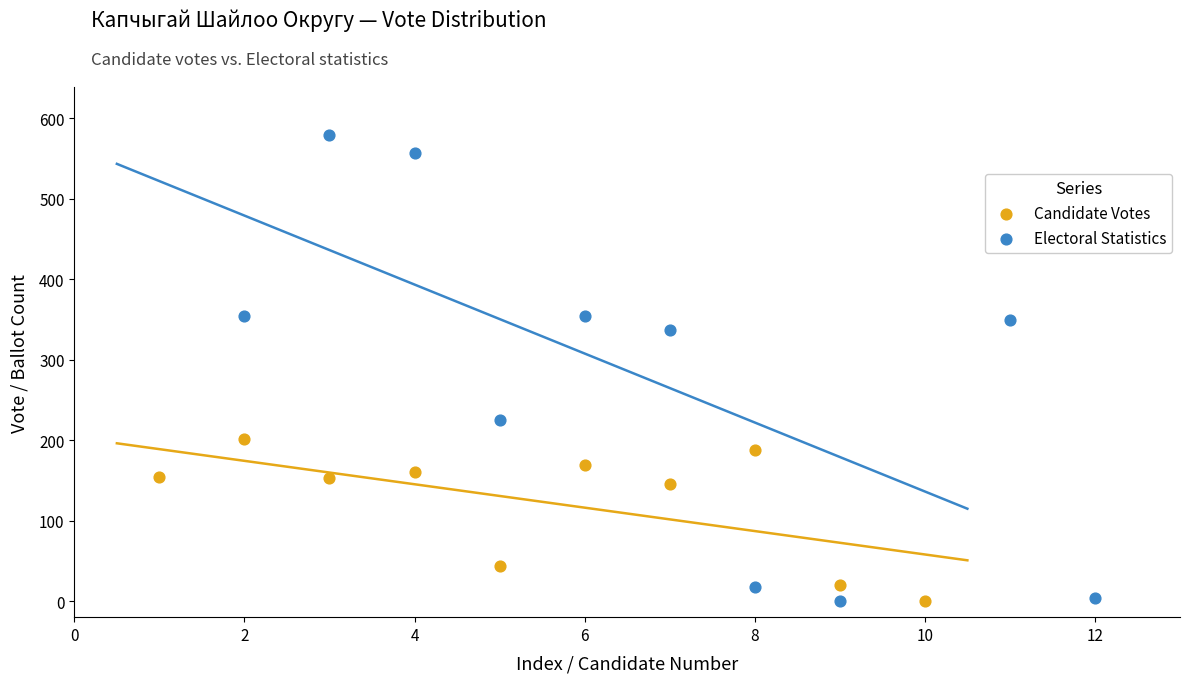

What are all the series names shown in the legend?

Candidate Votes, Electoral Statistics